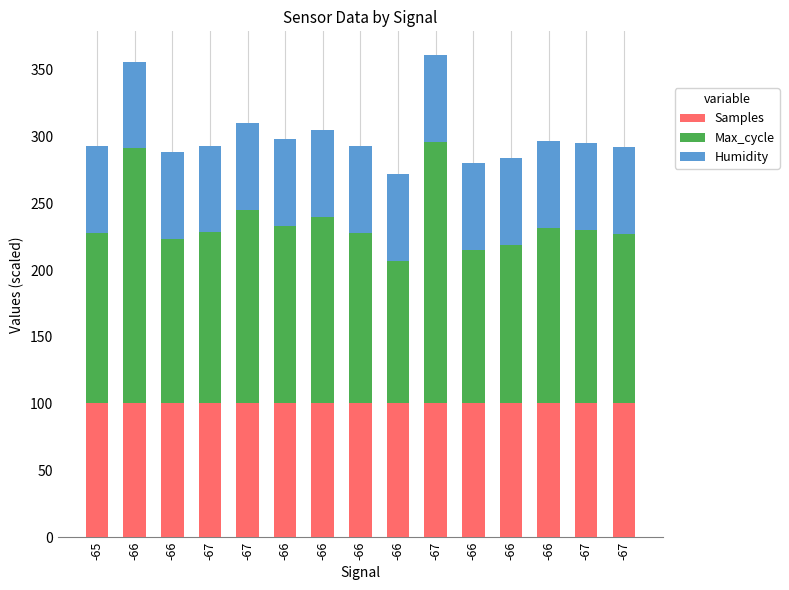

The value of Samples at -67 is 34.7. True or false?

False